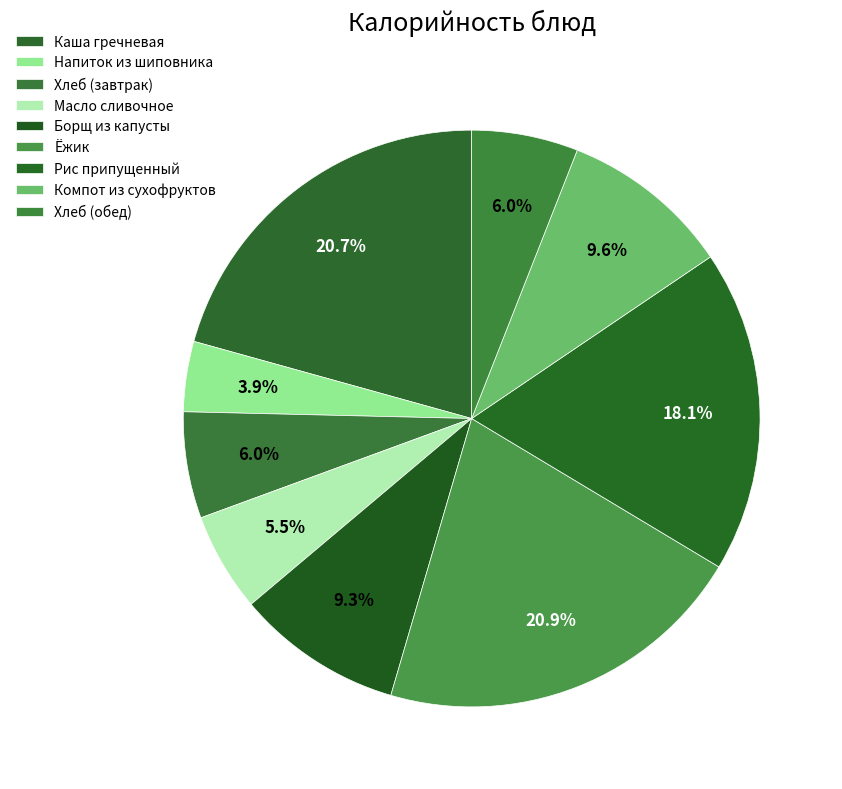

Rank the categories by value from highest to lowest.

Ёжик, Каша гречневая, Рис припущенный, Компот из сухофруктов, Борщ из капусты, Хлеб (завтрак), Хлеб (обед), Масло сливочное, Напиток из шиповника